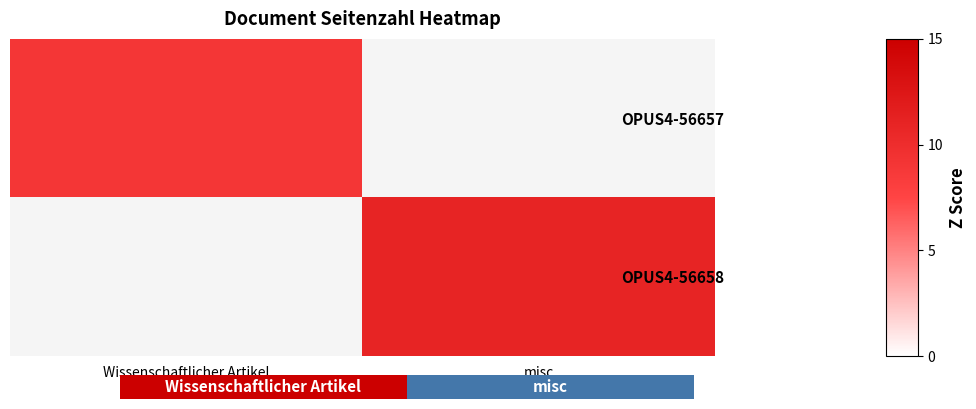

At which category does the chart reach its peak across all series?

misc